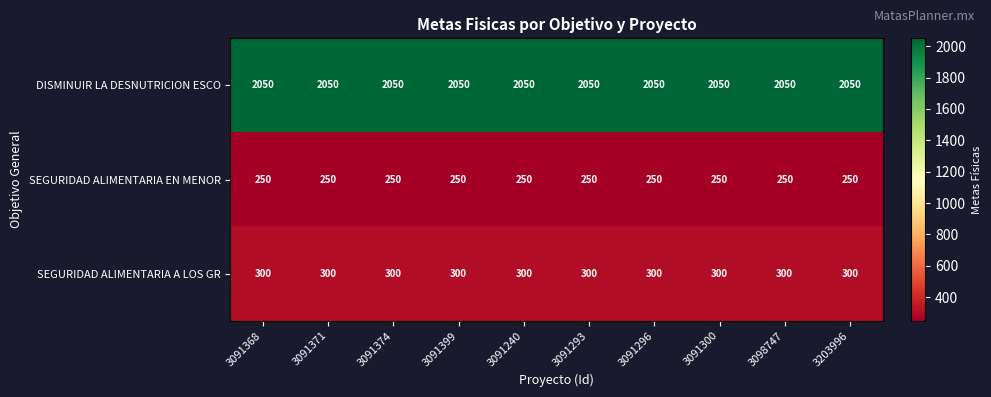

The SEGURIDAD ALIMENTARIA A LOS GR series shows 140 at 3098747. True or false?

False